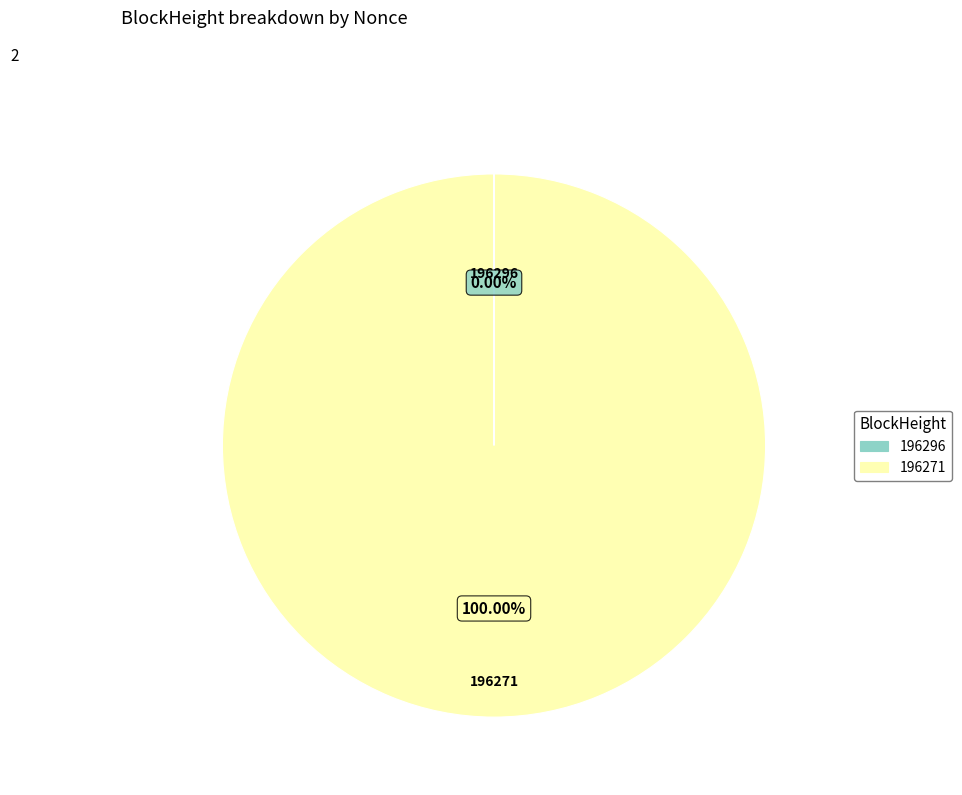

To the nearest percent, what is the difference between the largest and smallest slice percentages?

100%